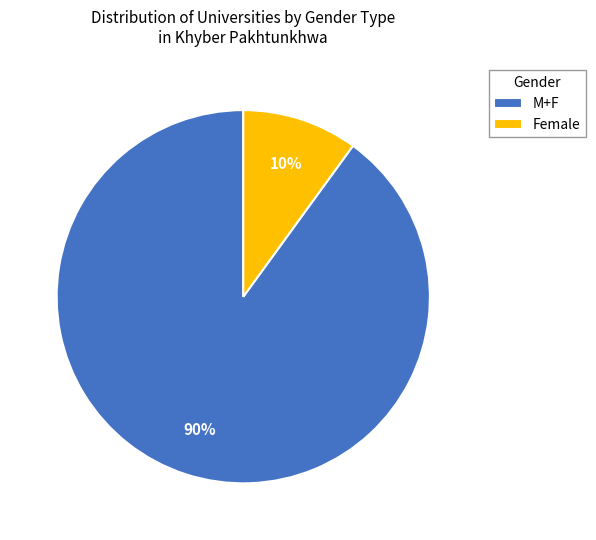

Rank the categories by value from lowest to highest.

Female, M+F